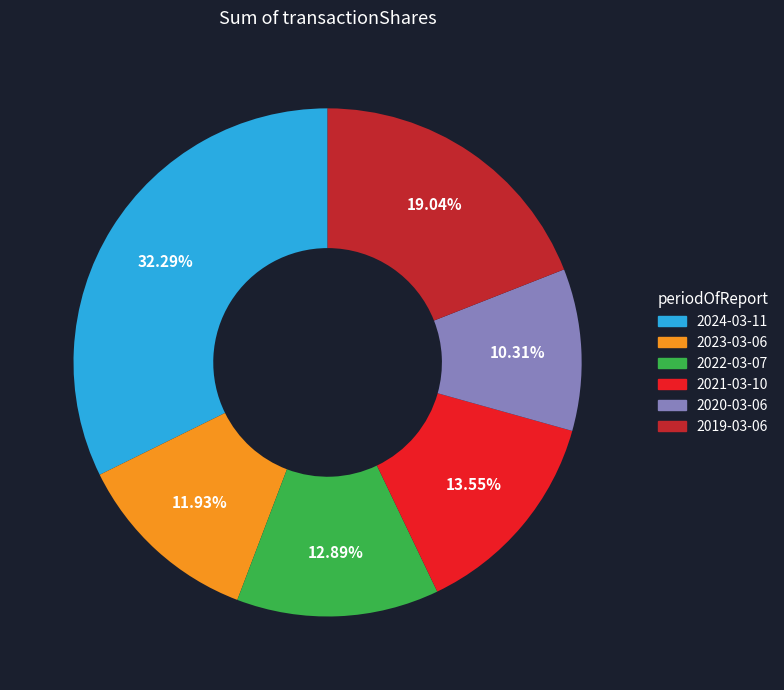

To the nearest percent, what percentage of the pie is 2023-03-06?

12%